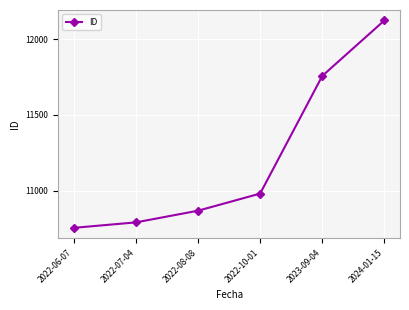

How many values are below 10981?

3